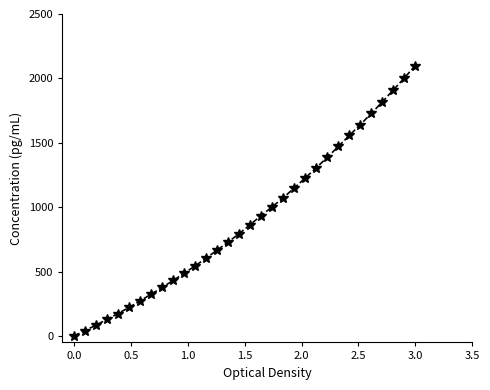

What is the value of the 25th point from the left?

1471.7